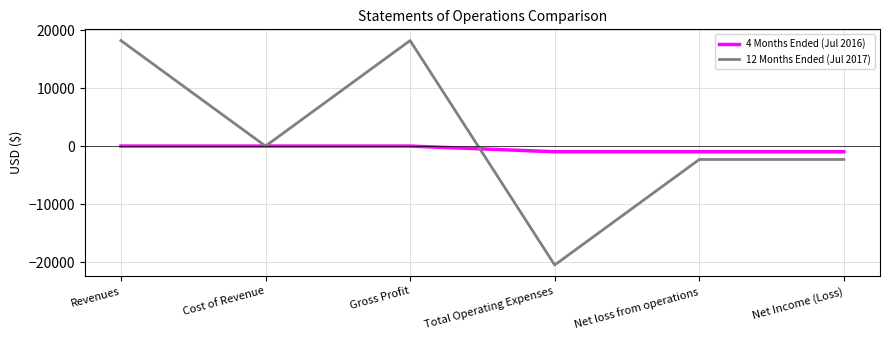

Which series has the largest range (max minus min)?

12 Months Ended (Jul 2017)